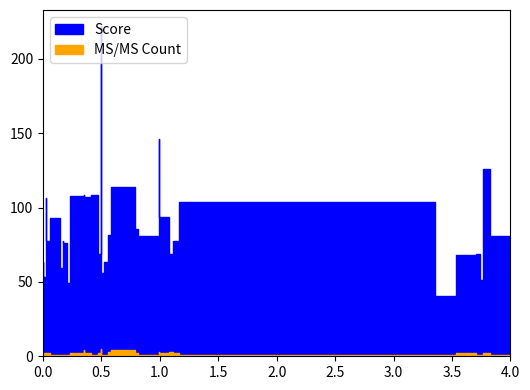

True or false: MS/MS Count and Score intersect in this chart.

False